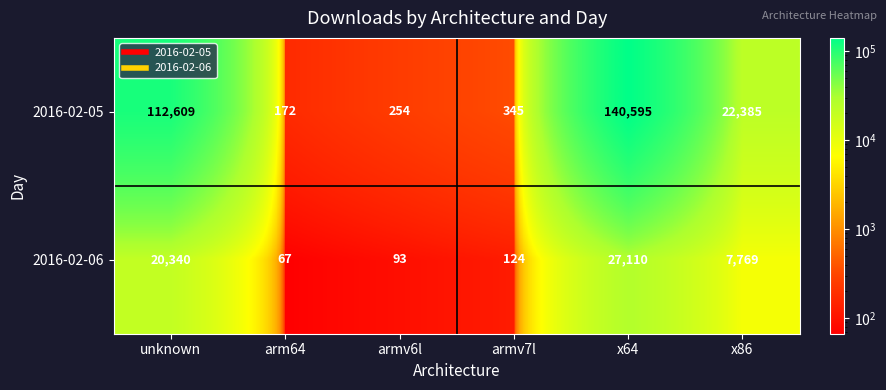

What is the sum of all 2016-02-05 values?

276360